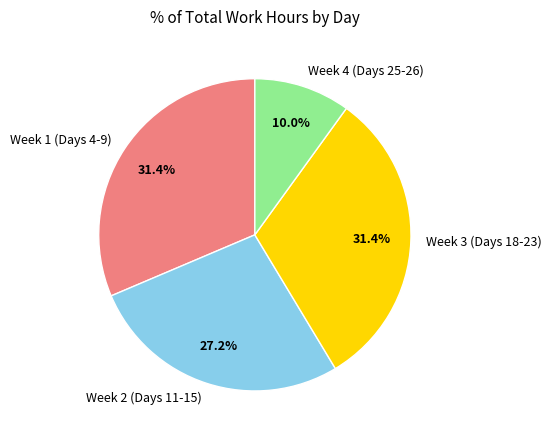

How much of the chart is everything except Week 3 (Days 18-23)?

68.6%